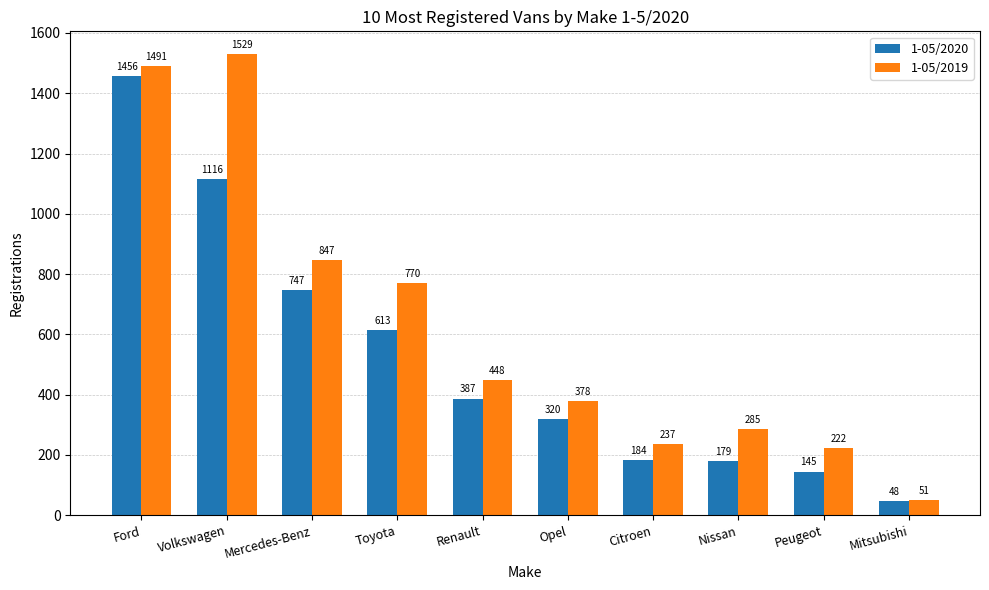

Reading left to right, what are all the values shown in this chart?

1-05/2020: 1456	1116	747	613	387	320	184	179	145	48
1-05/2019: 1491	1529	847	770	448	378	237	285	222	51